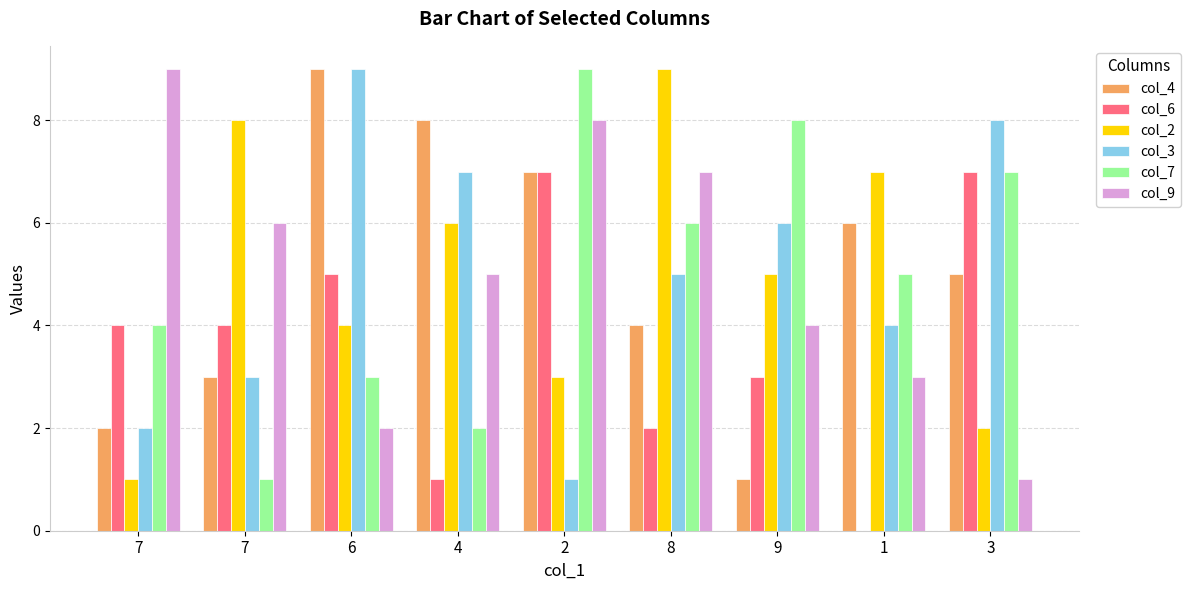

What is the difference between the maximum and minimum values in the col_7 series?

8